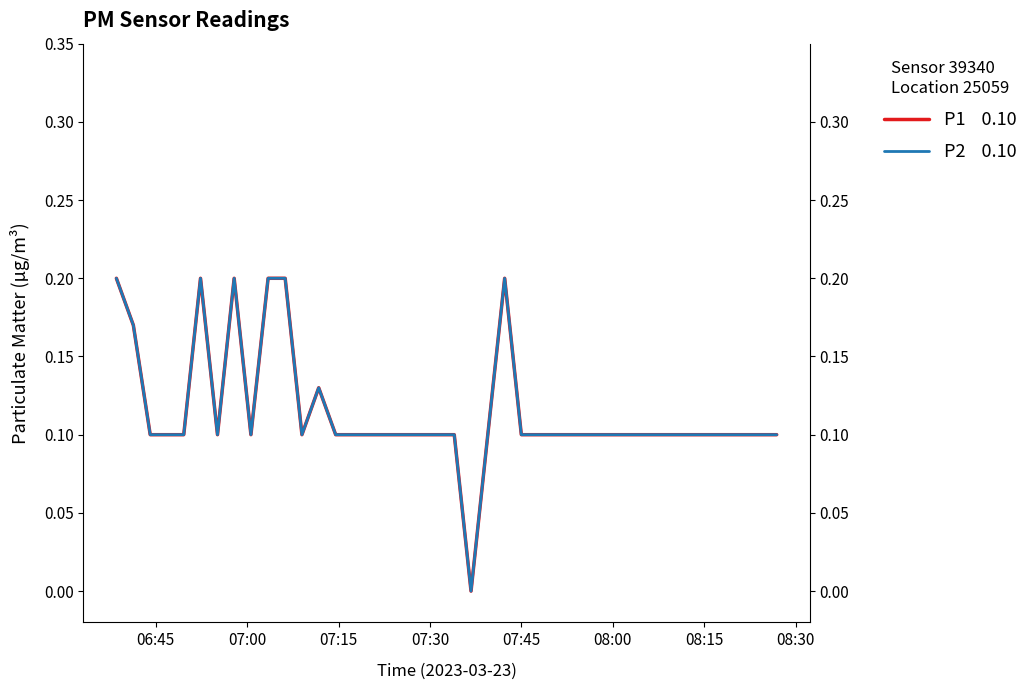

What is the maximum value shown in the chart?

0.2